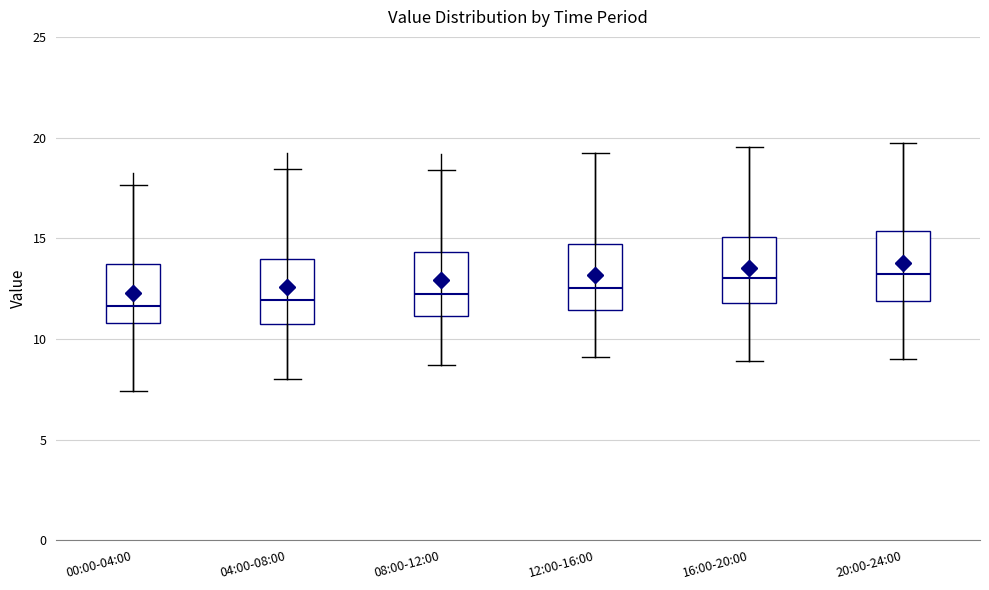

Reading left to right, read every box against the y-axis: the position of its median line, the range the box covers, and the ends of its whiskers. The values are not printed on the chart, so give them approximately, as read against the axis.

00:00-04:00: median 11.5, box 11.0 to 13.5, whiskers 7.5 to 17.5
04:00-08:00: median 12.0, box 10.5 to 14.0, whiskers 8.0 to 18.5
08:00-12:00: median 12.0, box 11.0 to 14.5, whiskers 8.5 to 18.5
12:00-16:00: median 12.5, box 11.5 to 14.5, whiskers 9.0 to 19.5
16:00-20:00: median 13.0, box 12.0 to 15.0, whiskers 9.0 to 19.5
20:00-24:00: median 13.0, box 12.0 to 15.5, whiskers 9.0 to 19.5